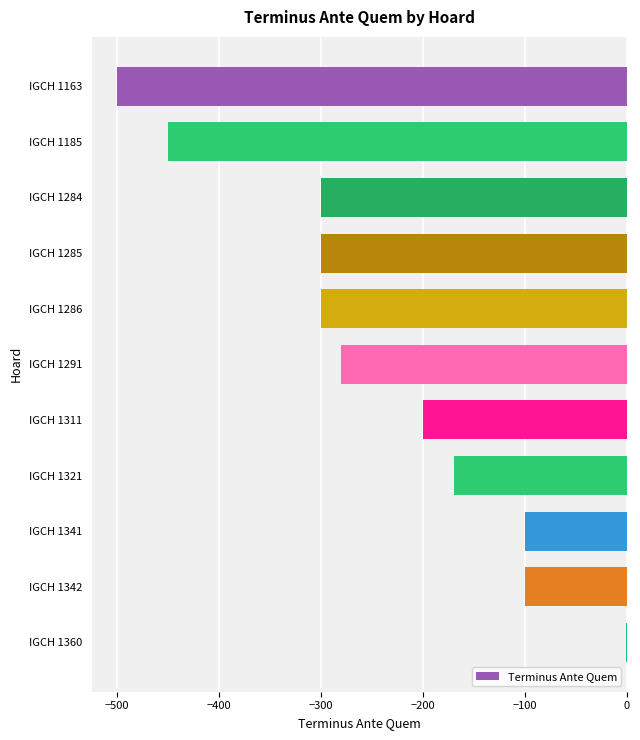

How many categories are shown in the chart?

11